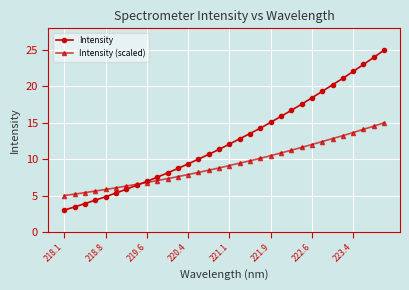

List the series in order of their overall mean, lowest first.

Intensity (scaled), Intensity